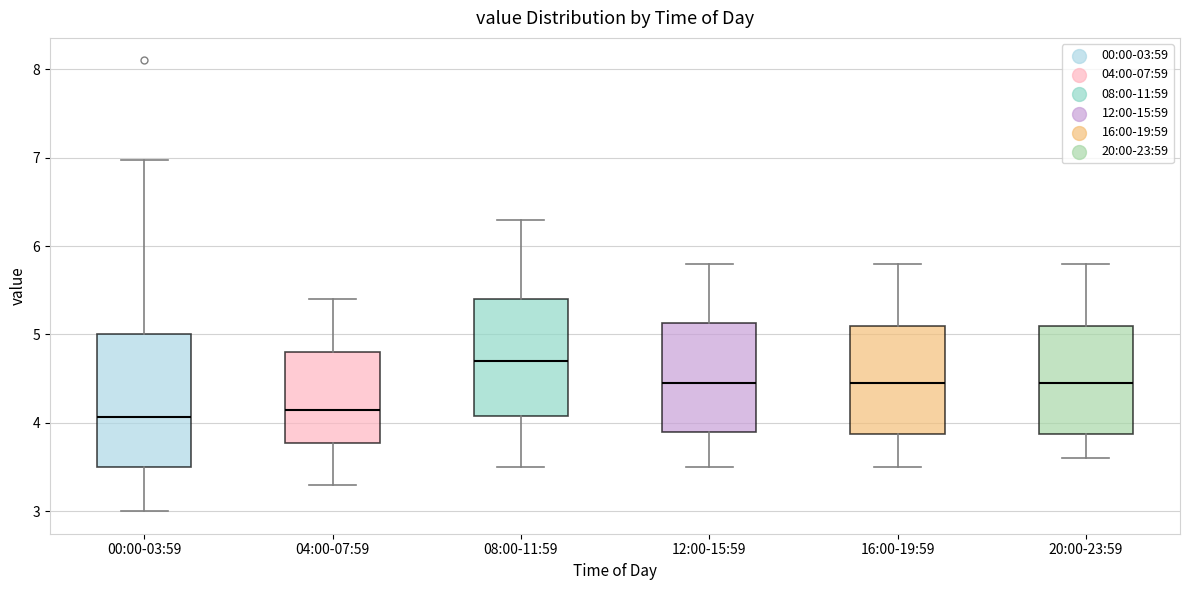

Reading left to right, read every box against the y-axis: the position of its median line, the range the box covers, and the ends of its whiskers. The values are not printed on the chart, so give them approximately, as read against the axis.

00:00-03:59: median 4.1, box 3.5 to 5.0, whiskers 3.0 to 7.0
04:00-07:59: median 4.2, box 3.8 to 4.8, whiskers 3.3 to 5.4
08:00-11:59: median 4.7, box 4.1 to 5.4, whiskers 3.5 to 6.3
12:00-15:59: median 4.5, box 3.9 to 5.1, whiskers 3.5 to 5.8
16:00-19:59: median 4.5, box 3.9 to 5.1, whiskers 3.5 to 5.8
20:00-23:59: median 4.5, box 3.9 to 5.1, whiskers 3.6 to 5.8